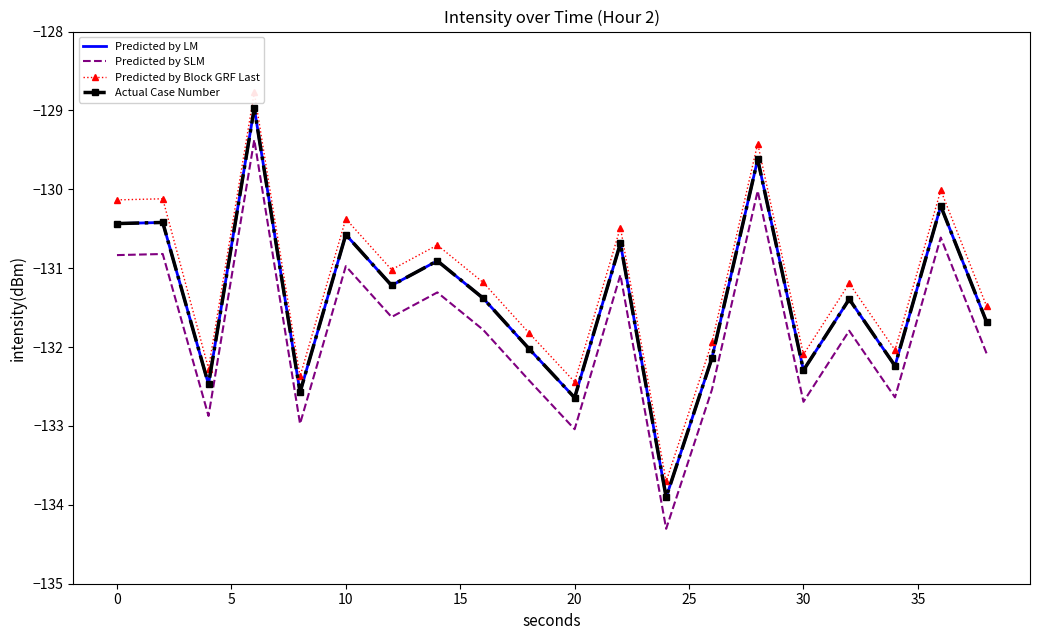

Where is Predicted by SLM nearest to the value -131?

10